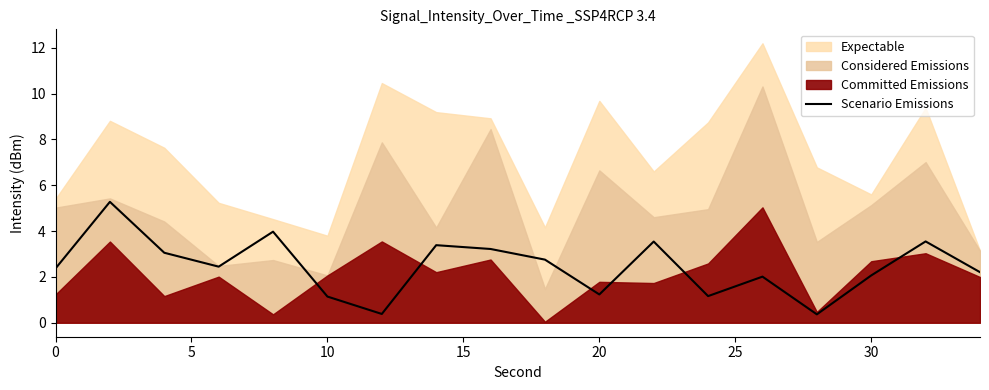

What is the highest value of the Scenario Emissions series?

5.3